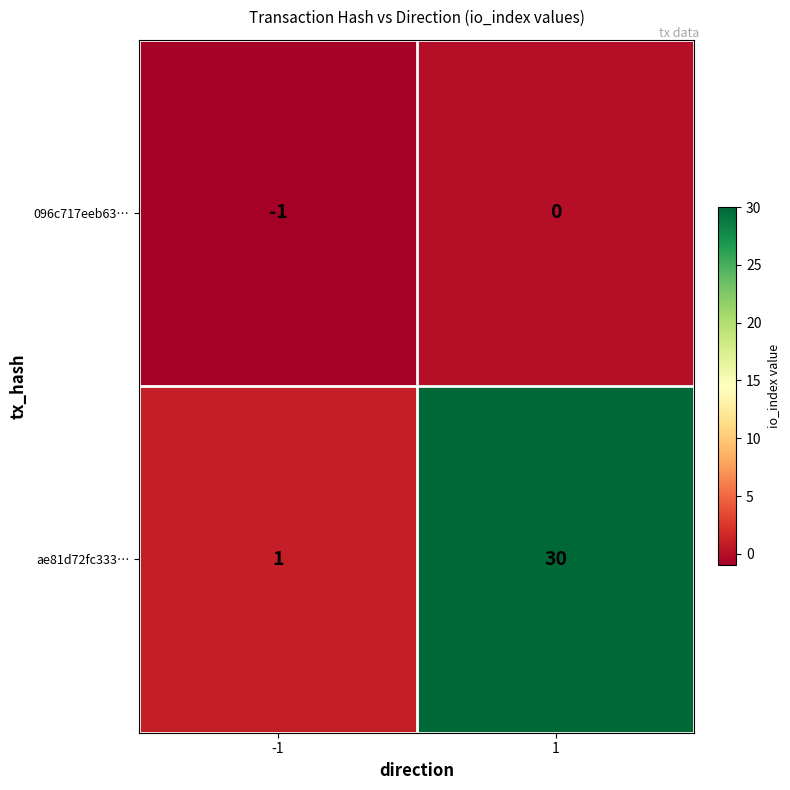

Which series has the largest total across all categories?

ae81d72fc333…